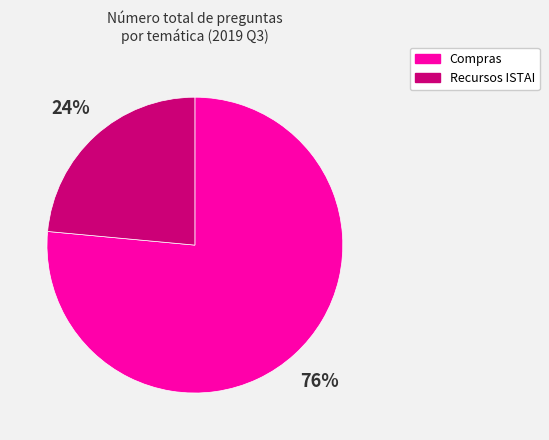

To the nearest percent, what is the average slice percentage?

50%